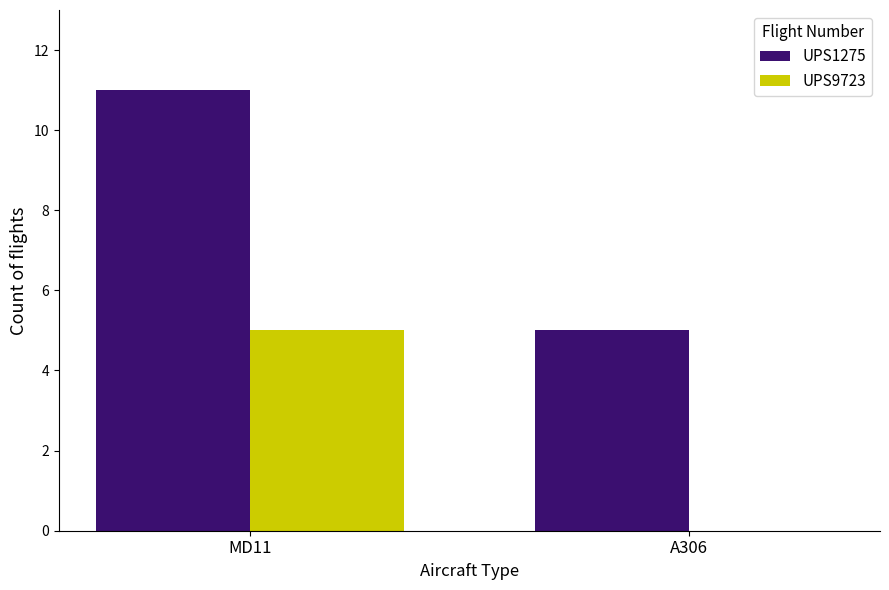

Reading left to right, extract all data points from this chart.

UPS1275: MD11=11	A306=5
UPS9723: MD11=5	A306=0